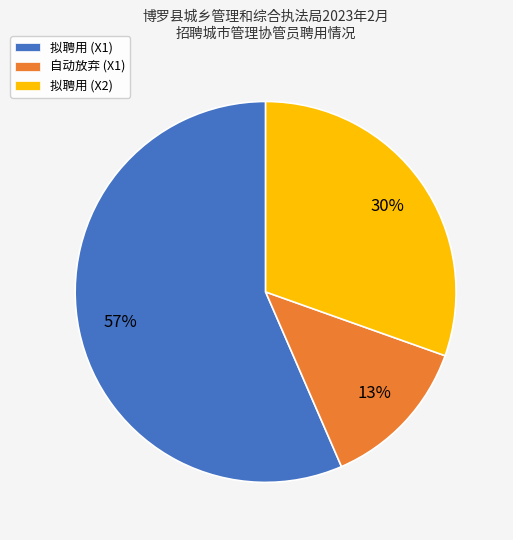

Count the number of slices in the pie.

3